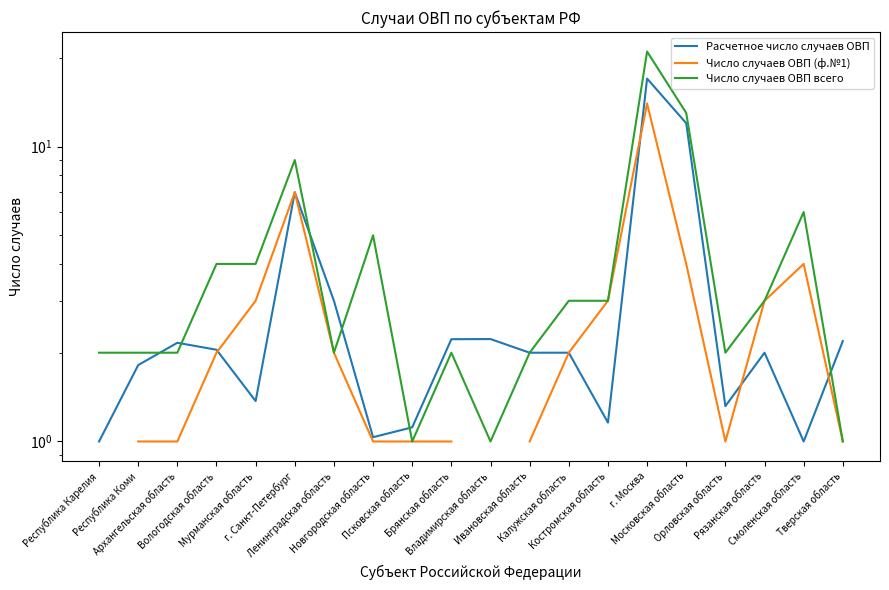

What is the value of the Расчетное число случаев ОВП point at the 13th from the left?

2.0